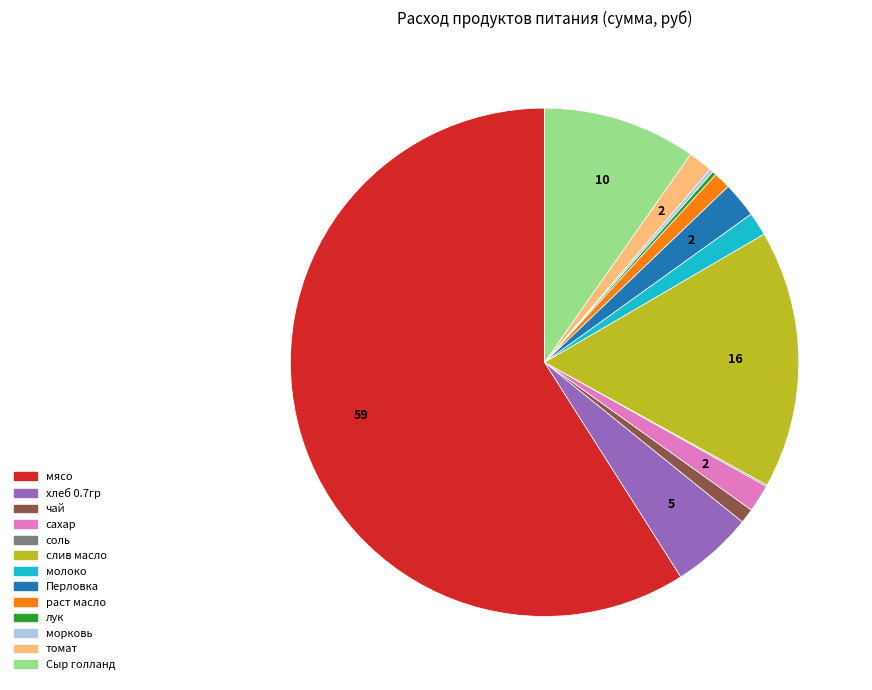

Is there a majority slice in this chart?

Yes